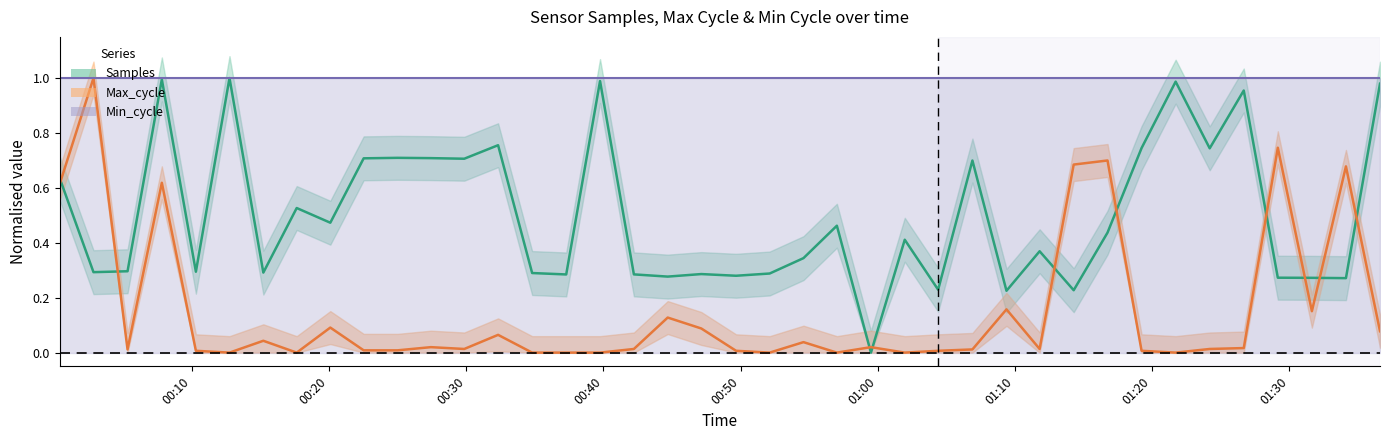

What is the difference between the maximum and second lowest values in the Samples series?

0.8